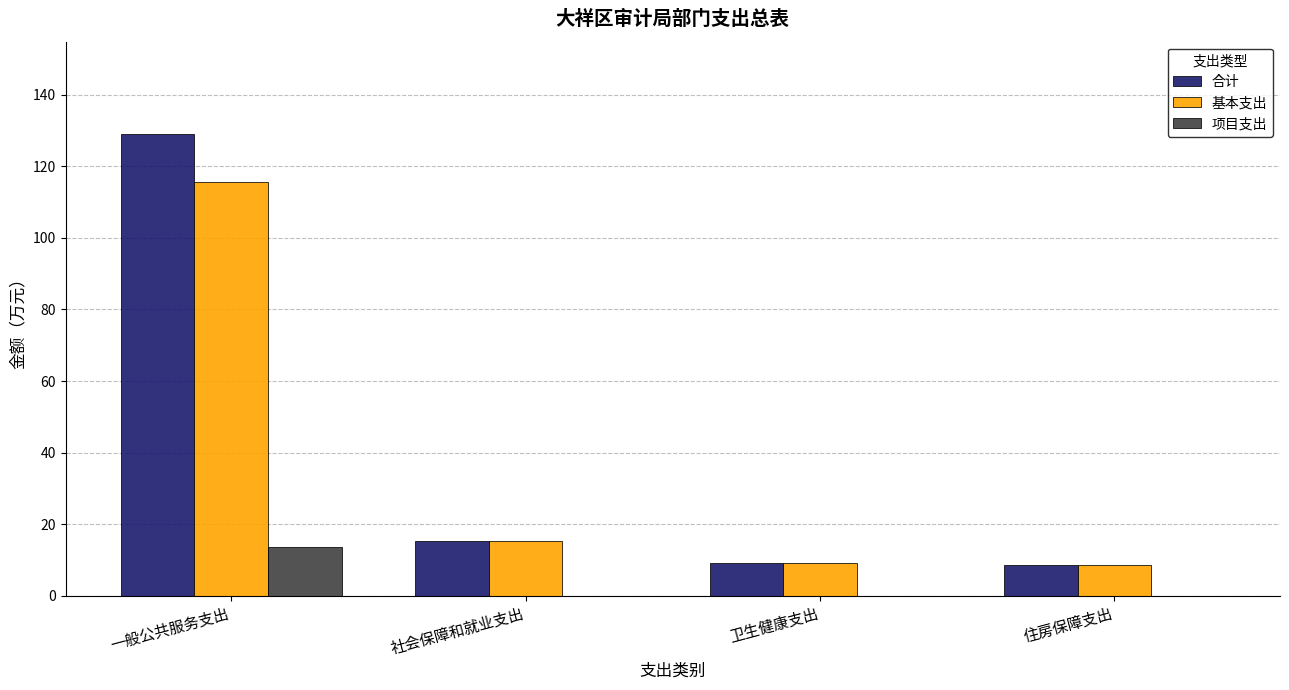

The 基本支出 series shows 152.4 at 一般公共服务支出. True or false?

False